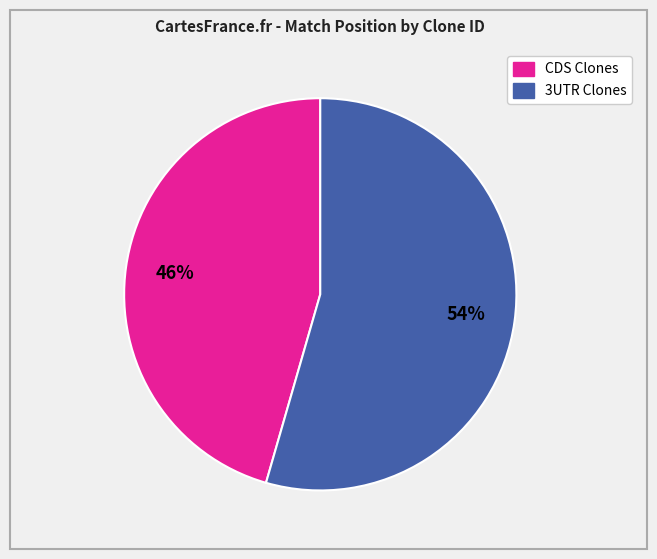

Is there a majority slice in this chart?

Yes